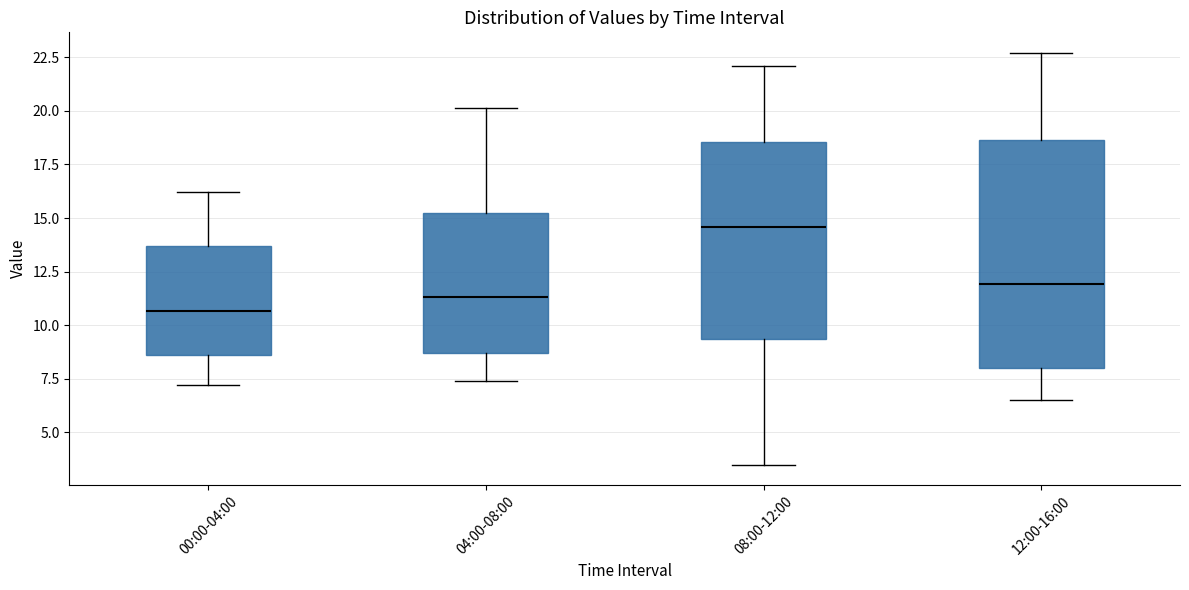

Where does the upper whisker of the box for 08:00-12:00 end on the y-axis? The values are not printed on the chart, so give them approximately, as read against the axis.

22.0